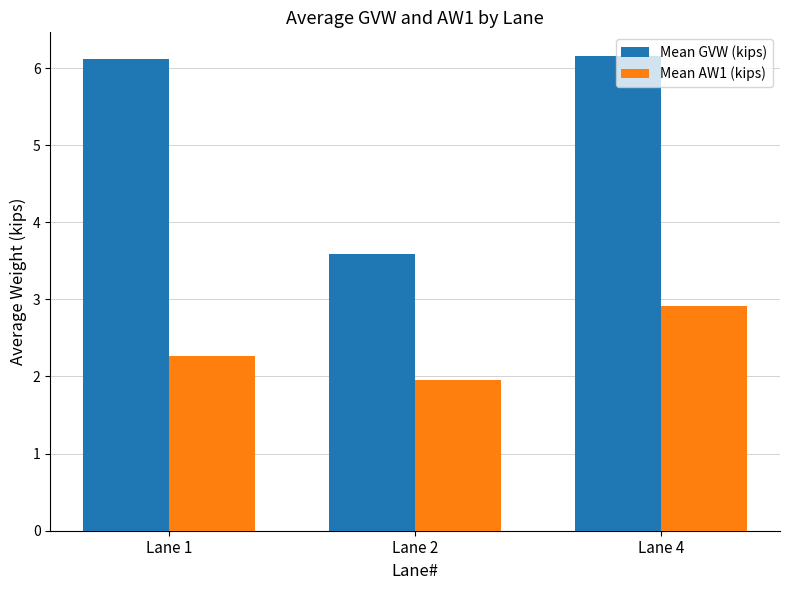

What is the total value across all series at Lane 1?

8.4